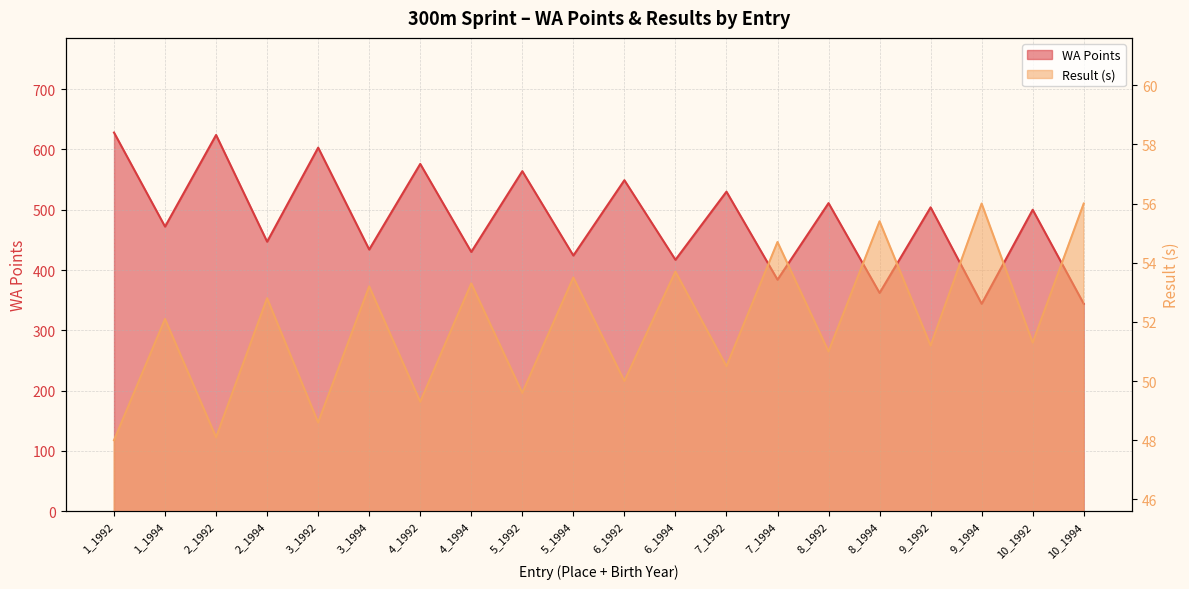

The WA Points series shows 472.0 at 1_1994. True or false?

True